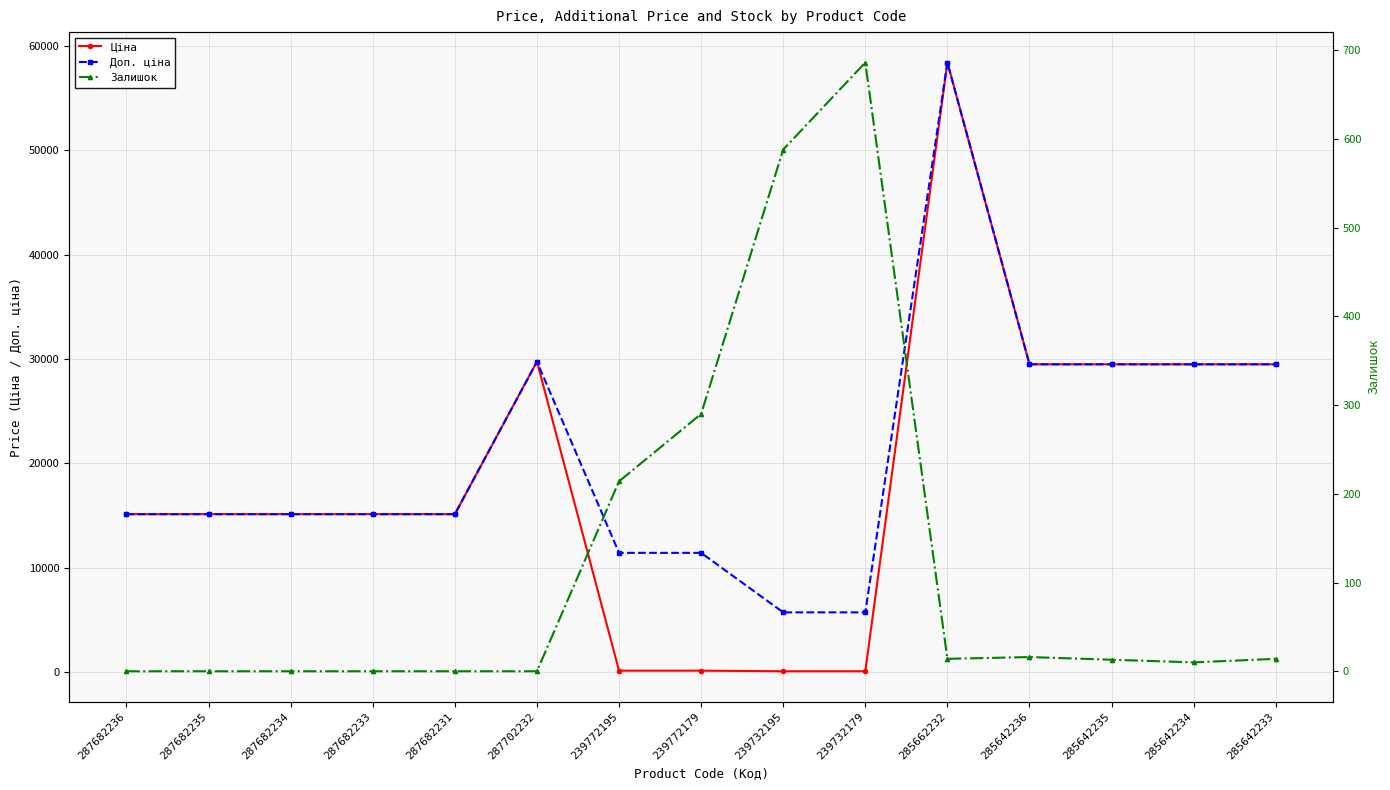

At which category is the sum across all series the highest?

285662232